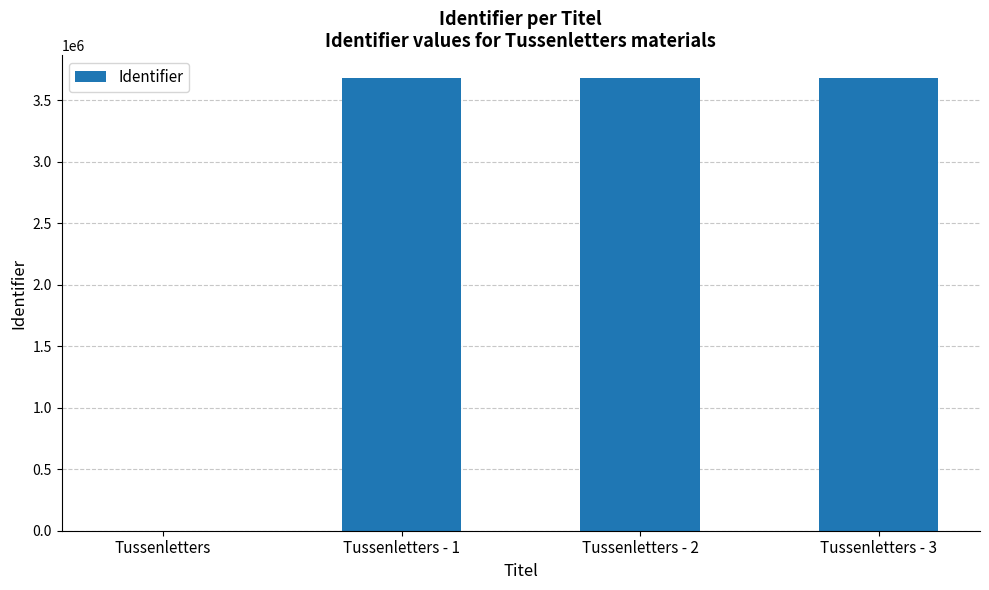

Are the bars grouped side by side (vs. stacked)?

No